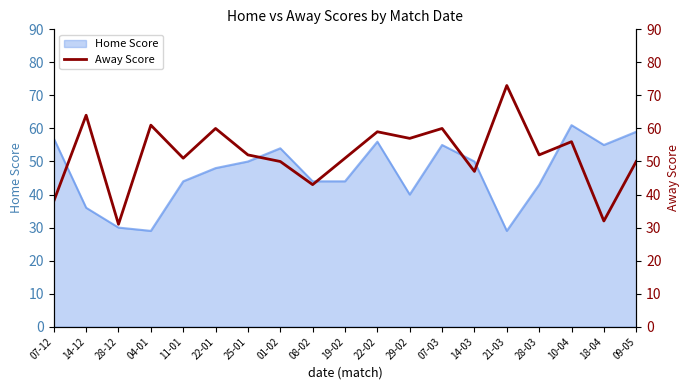

True or false: the data has more than 0 interior local peaks.

True